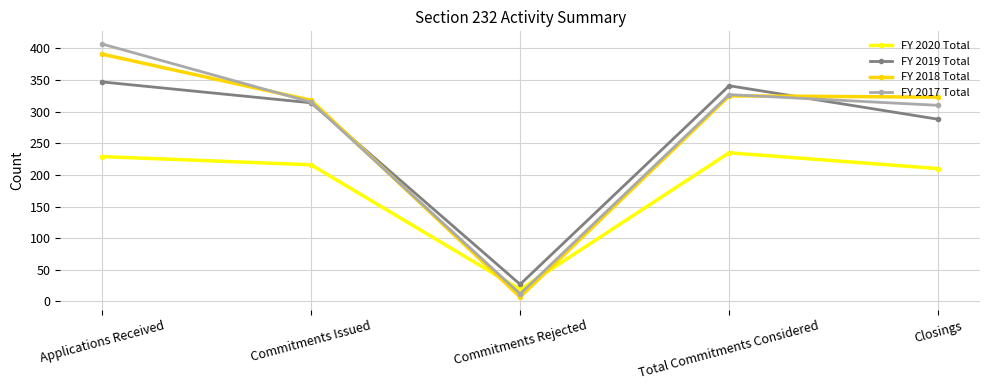

In FY 2017 Total, how many points are higher than both neighbors (excluding endpoints)?

1